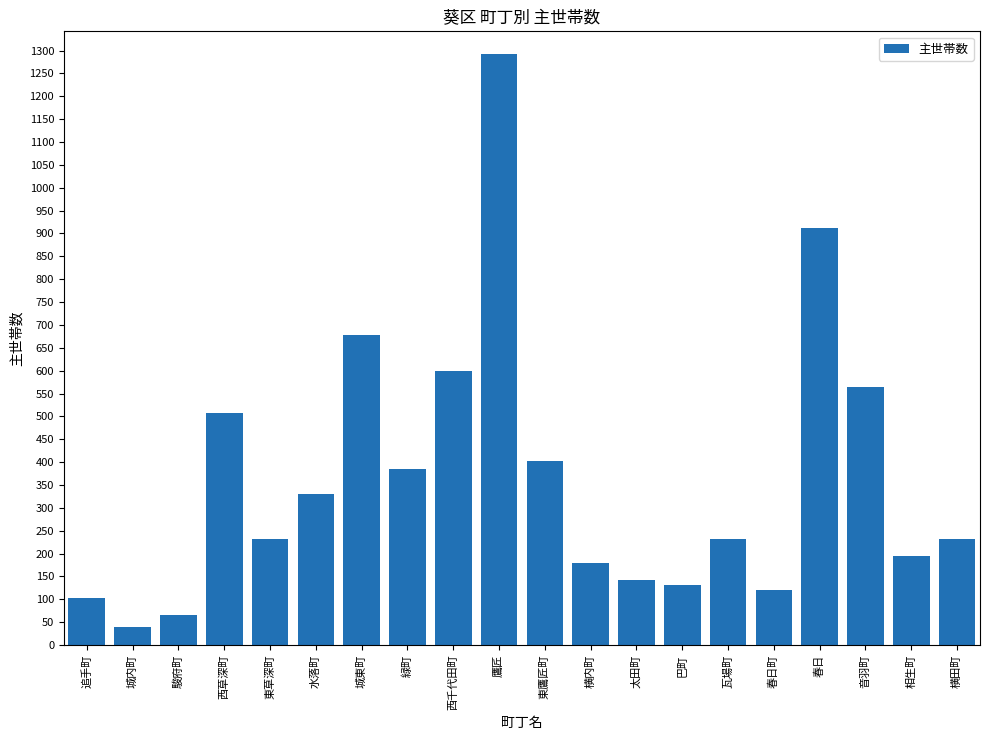

What is the value of the 18th bar from the left?

564